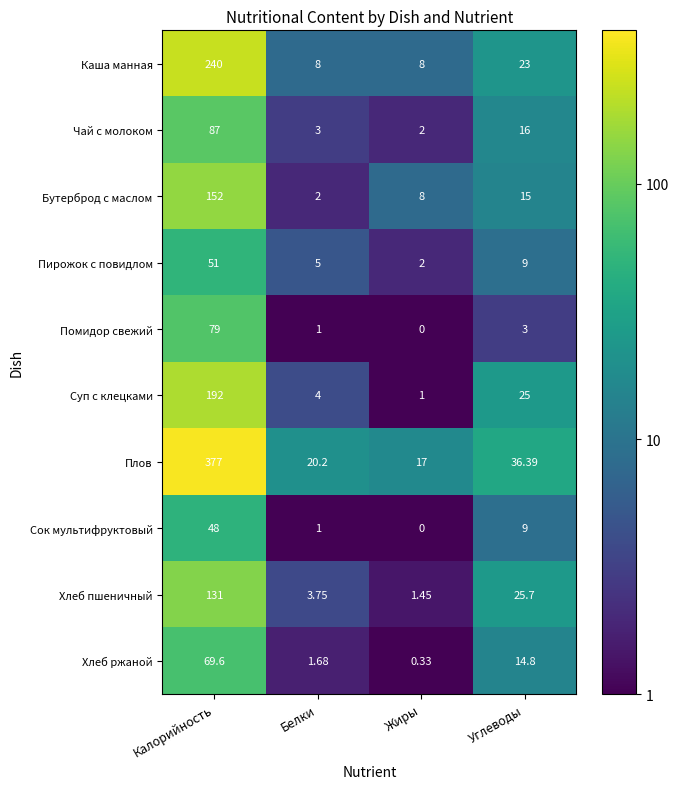

List the series in order of their peak value, lowest first.

Сок мультифруктовый, Пирожок с повидлом, Хлеб ржаной, Помидор свежий, Чай с молоком, Хлеб пшеничный, Бутерброд с маслом, Суп с клецками, Каша манная, Плов